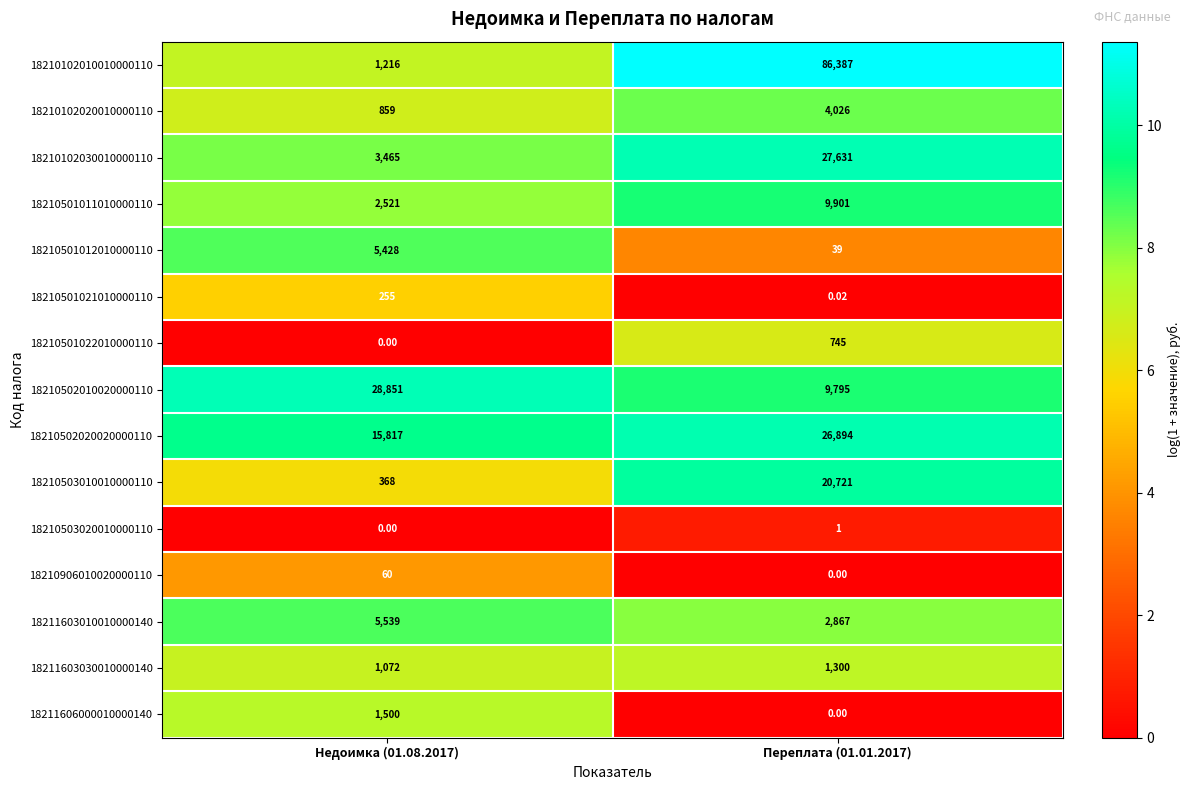

How many data points in 18211603010010000140 are less than 5539?

1